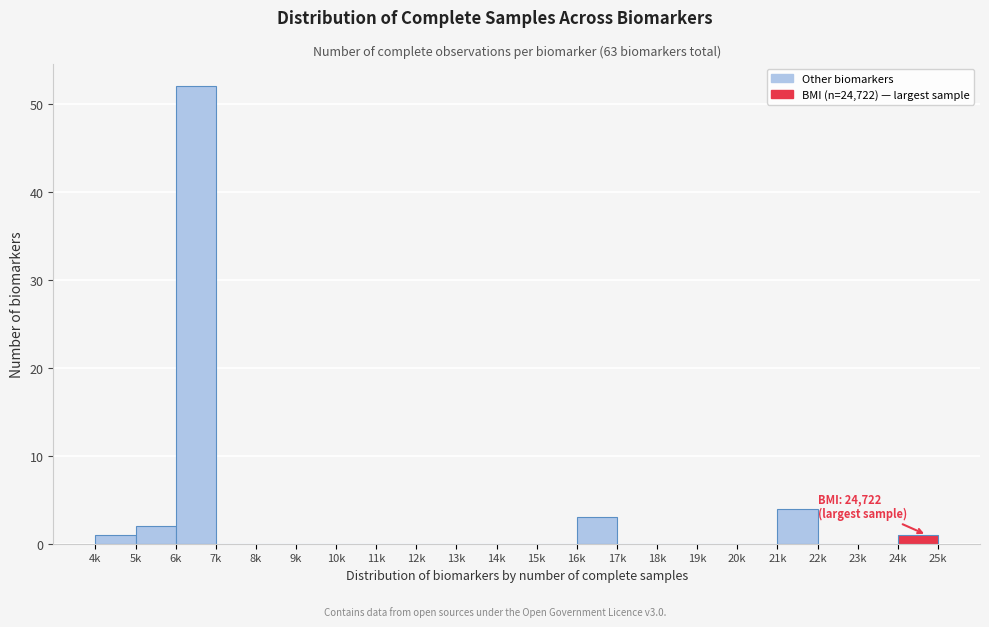

Reading left to right, transcribe all the data shown in this chart.

4k=1	5k=2	6k=52	7k=0	8k=0	9k=0	10k=0	11k=0	12k=0	13k=0	14k=0	15k=0	16k=3	17k=0	18k=0	19k=0	20k=0	21k=4	22k=0	23k=0	24k=1